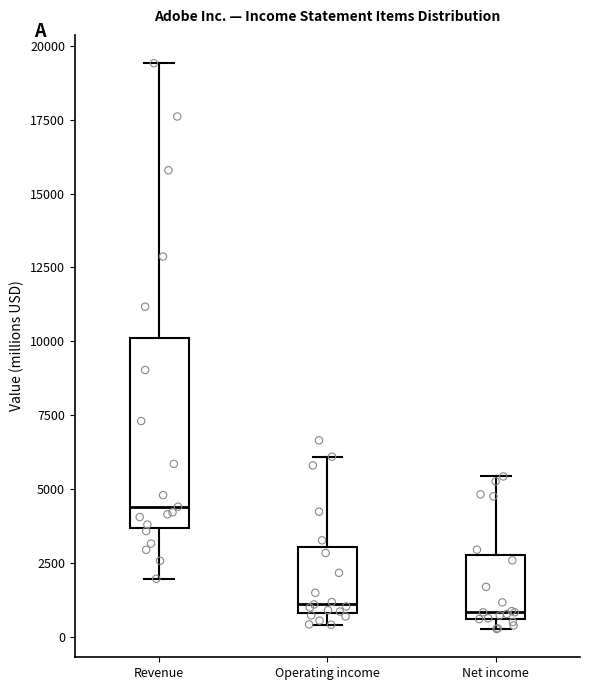

Reading left to right, transcribe this box plot: for each box, give where its median line is, the range the box spans, and where its two whiskers end, as read against the y-axis. The values are not printed on the chart, so give them approximately, as read against the axis.

Revenue: median 4500, box 3500 to 10000, whiskers 2000 to 19500
Operating income: median 1000 (just above the box's lower edge), box 1000 to 3000, whiskers 500 to 6000
Net income: median 1000, box 500 to 3000, whiskers 500 (just below the box's lower edge) to 5500